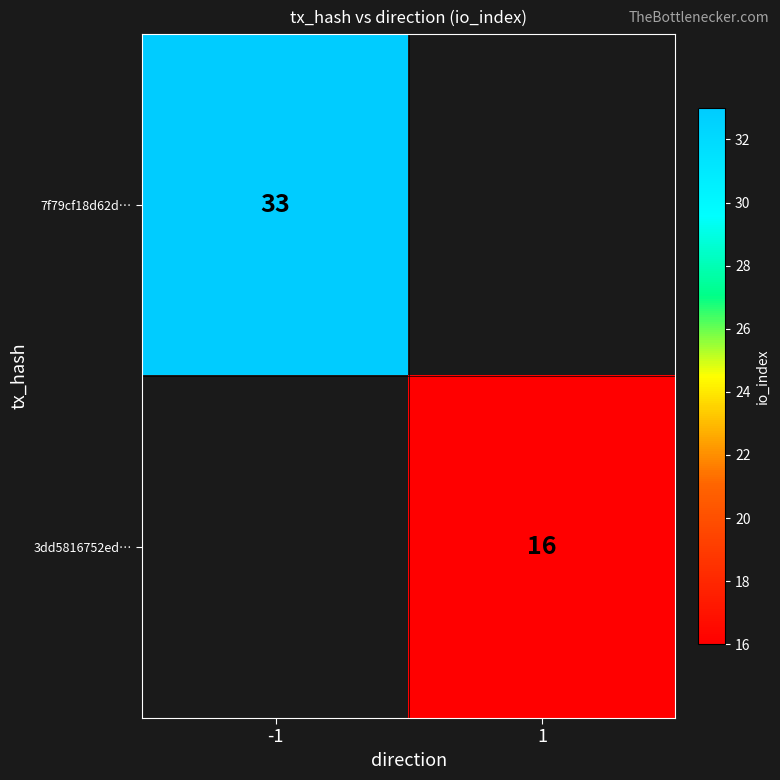

True or false: 3dd5816752ed… has a value of 16 at 1.

True